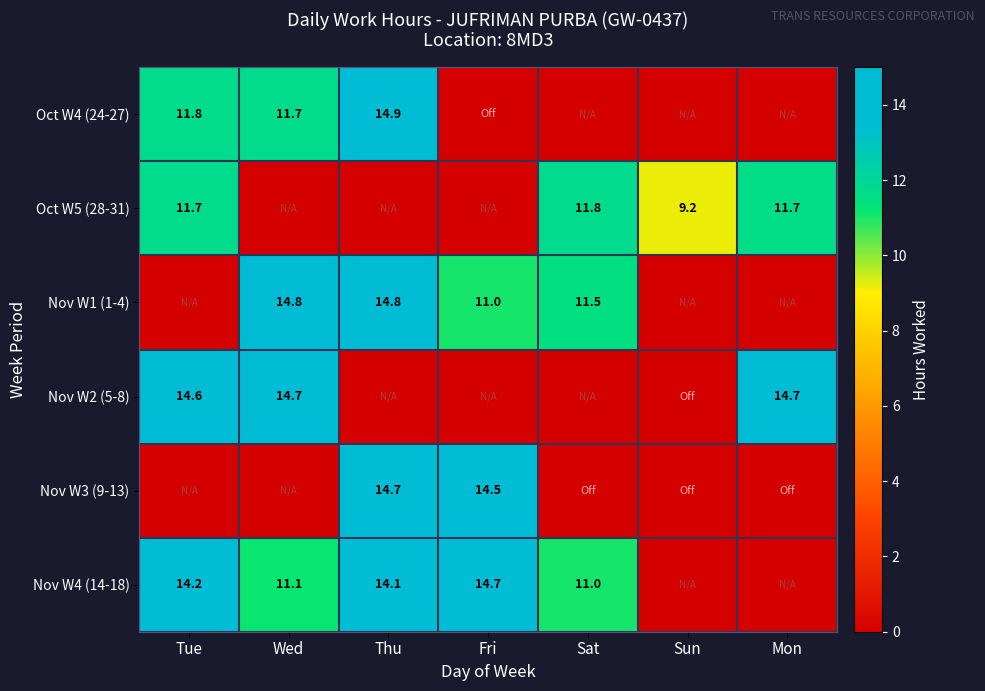

What is the sum of the Nov W4 (14-18) values at Sat and Tue?

25.2